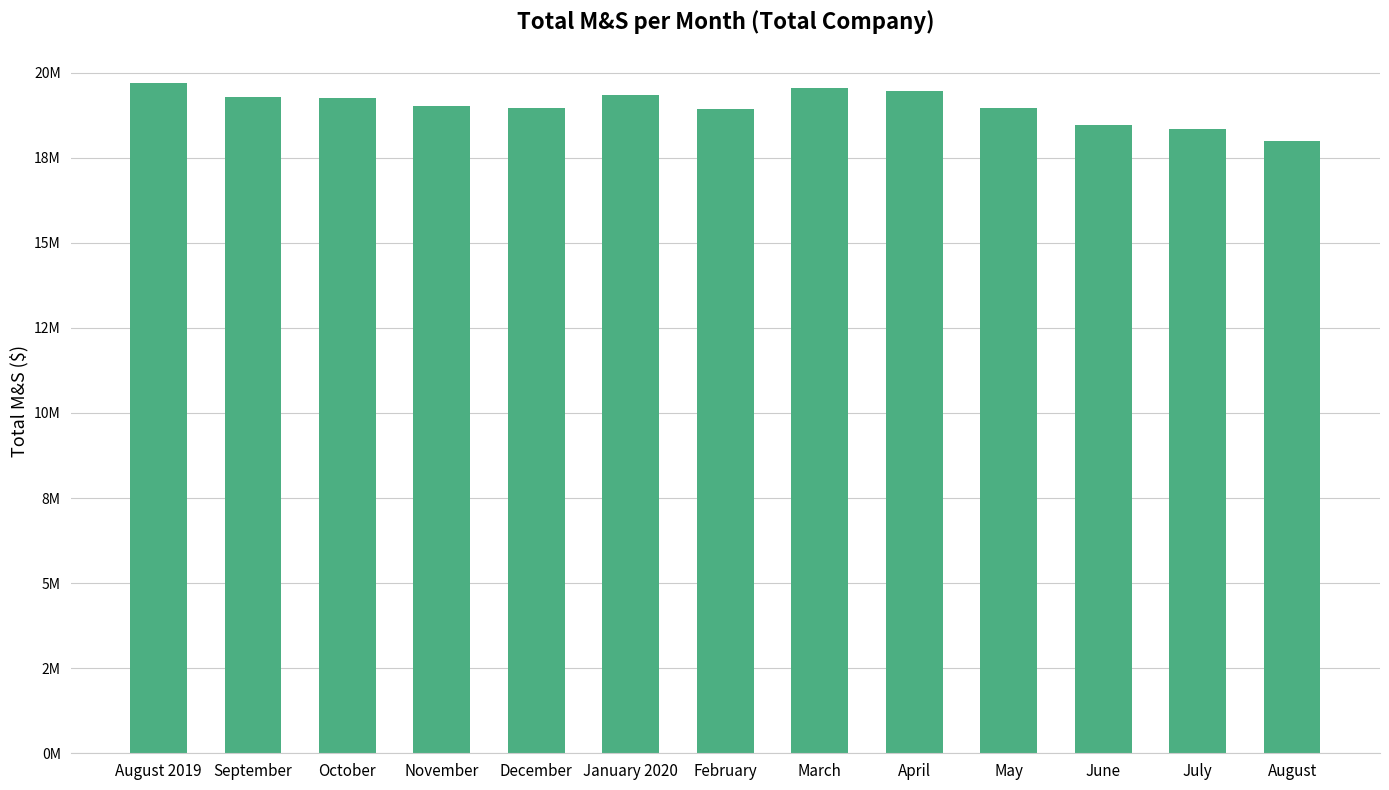

Are the bars horizontal?

No